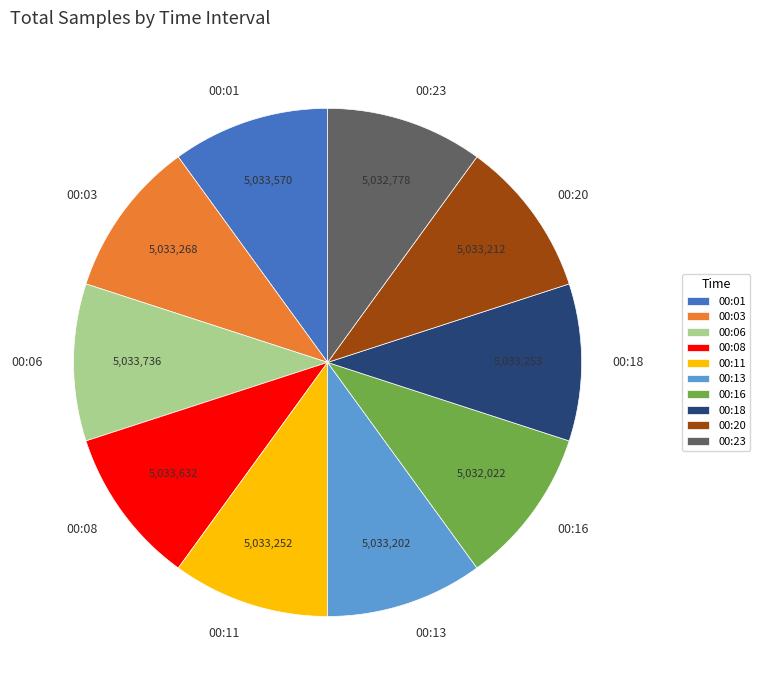

Is there any slice that represents more than half of the pie?

No